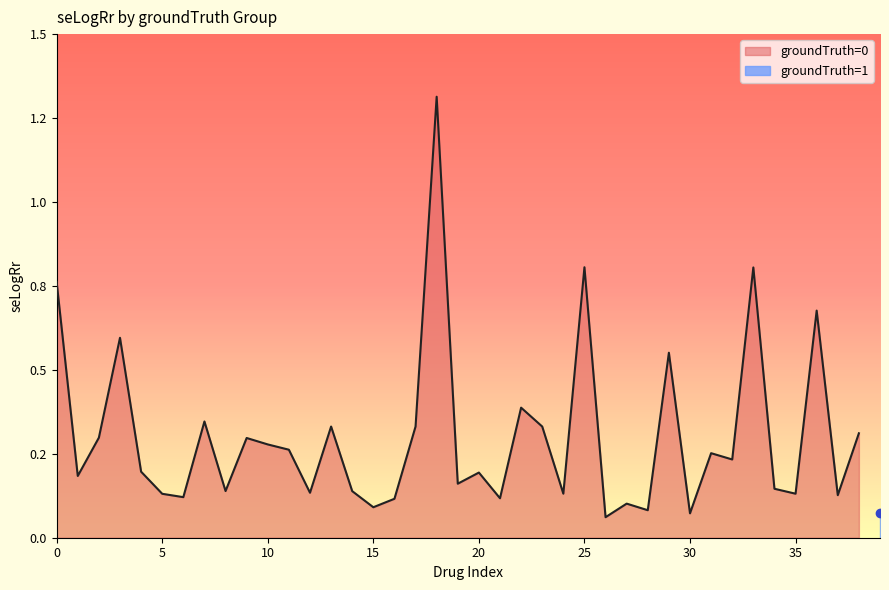

Does the chart display data point markers on the line(s)?

No